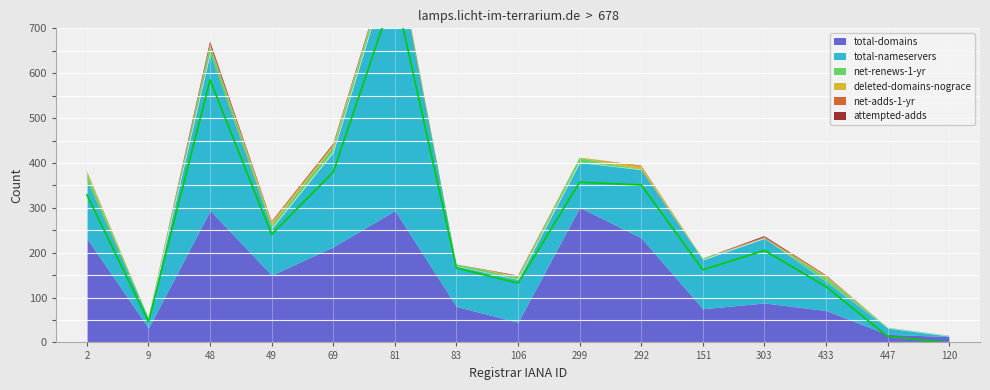

How many times do attempted-adds and net-adds-1-yr cross each other?

1